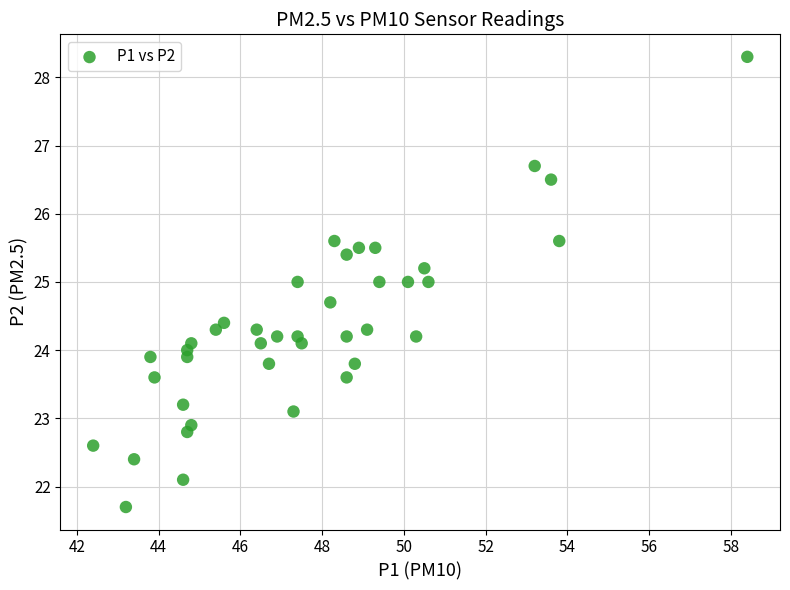

What is the range of X values (max minus min)?

16.0